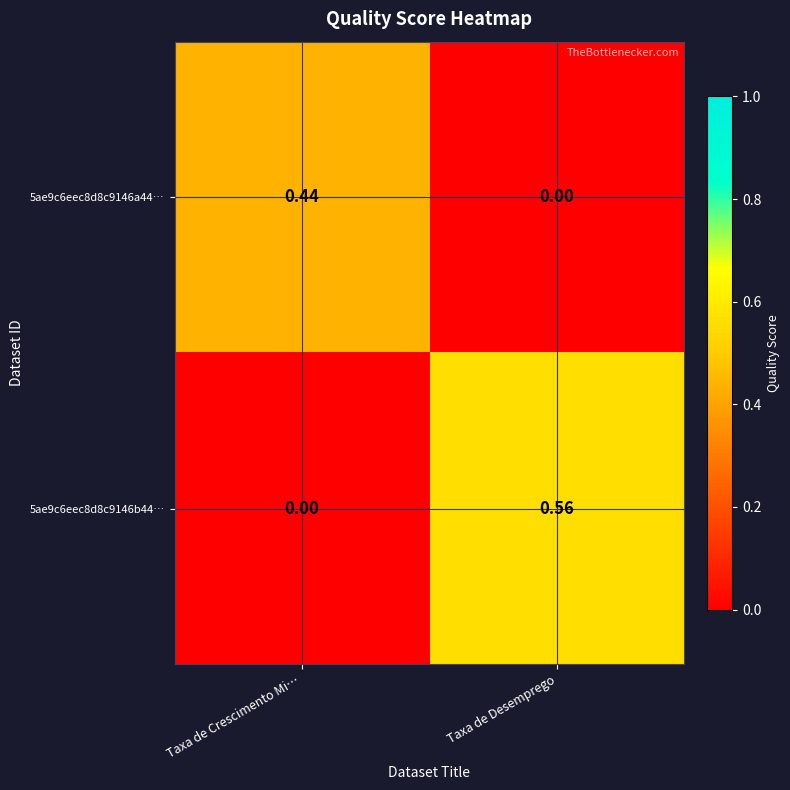

Rank the categories by 5ae9c6eec8d8c9146b44… value from lowest to highest.

Taxa de Crescimento Mi…, Taxa de Desemprego